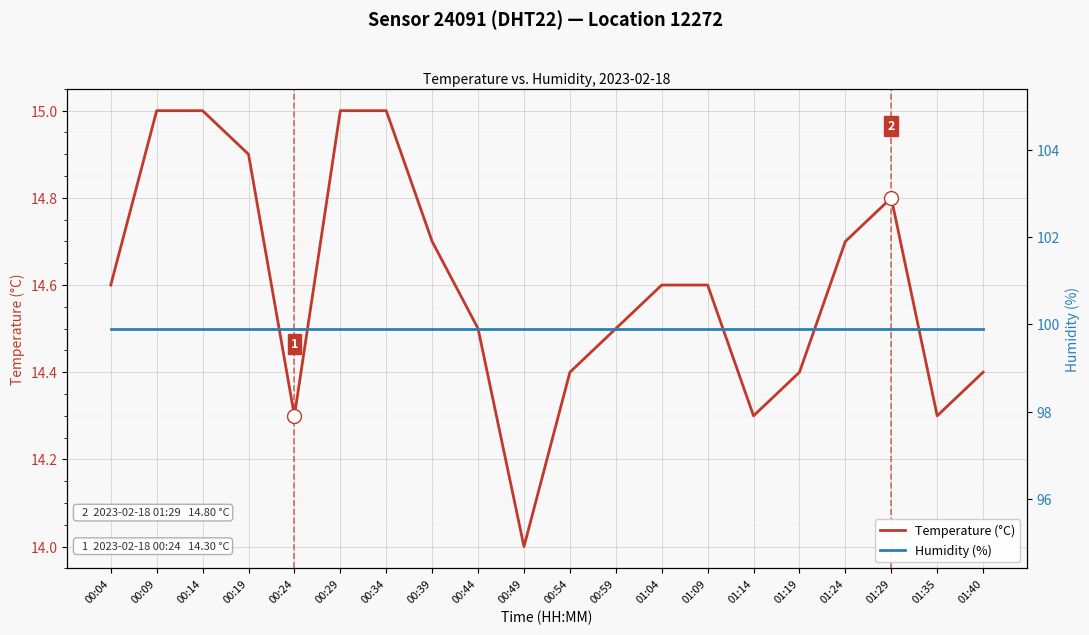

Reading left to right, extract all data points from this chart.

Temperature (°C): 00:04=14.6	00:09=15.0	00:14=15.0	00:19=14.9	00:24=14.3	00:29=15.0	00:34=15.0	00:39=14.7	00:44=14.5	00:49=14.0	00:54=14.4	00:59=14.5	01:04=14.6	01:09=14.6	01:14=14.3	01:19=14.4	01:24=14.7	01:29=14.8	01:35=14.3	01:40=14.4
Humidity (%): 00:04=99.9	00:09=99.9	00:14=99.9	00:19=99.9	00:24=99.9	00:29=99.9	00:34=99.9	00:39=99.9	00:44=99.9	00:49=99.9	00:54=99.9	00:59=99.9	01:04=99.9	01:09=99.9	01:14=99.9	01:19=99.9	01:24=99.9	01:29=99.9	01:35=99.9	01:40=99.9